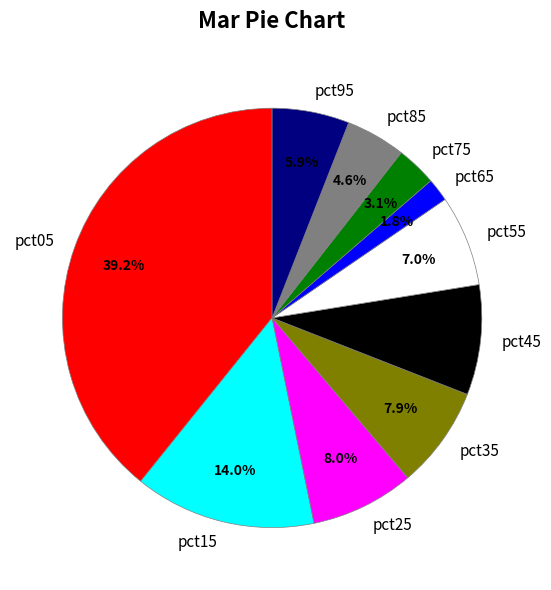

How many segments does this pie chart have?

10